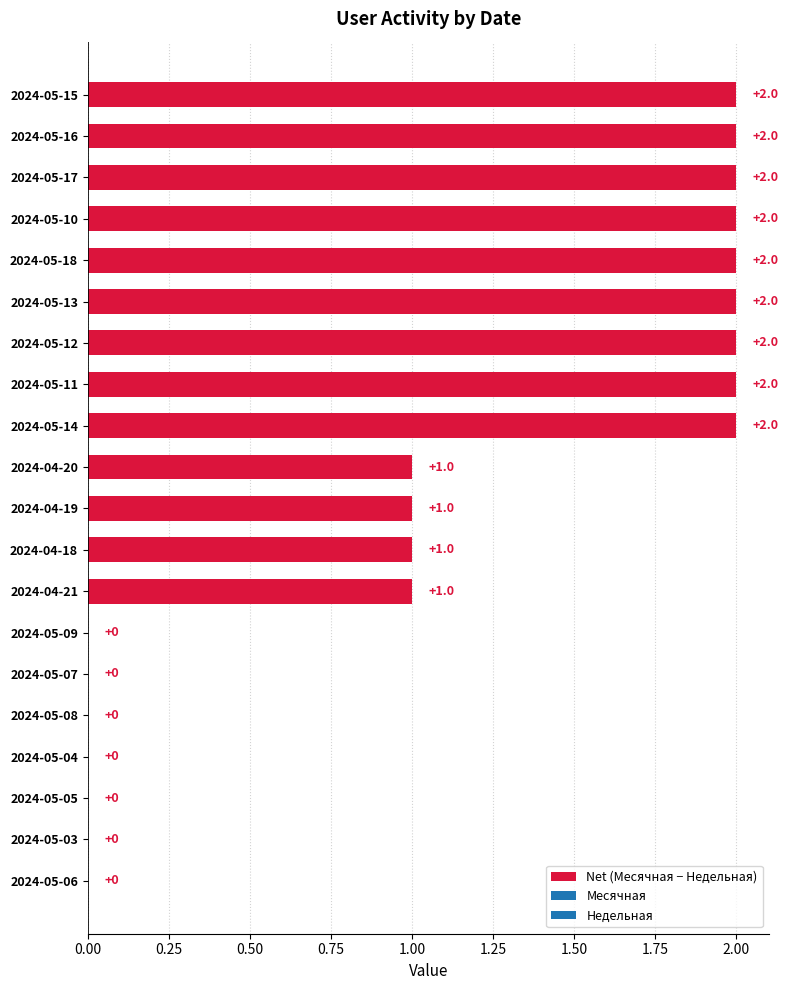

True or false: the data shows 0 at 2024-05-07.

True